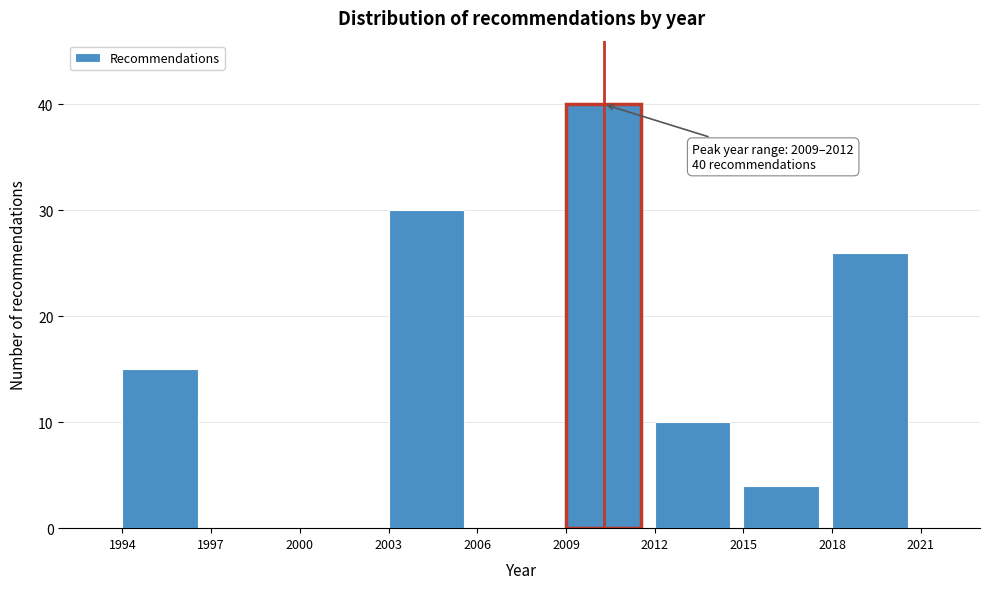

Which range on the x-axis has the tallest bar?

2009 to 2012